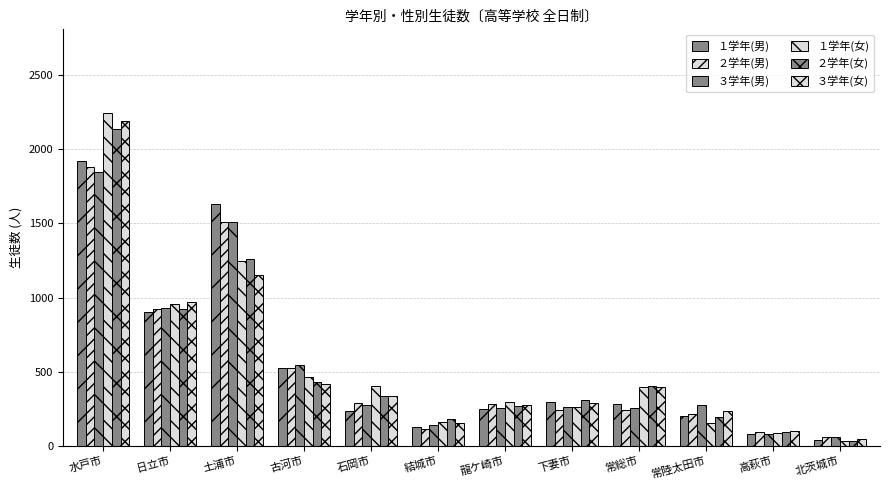

True or false: ３学年(男) has a value of 256 at 龍ケ崎市.

True